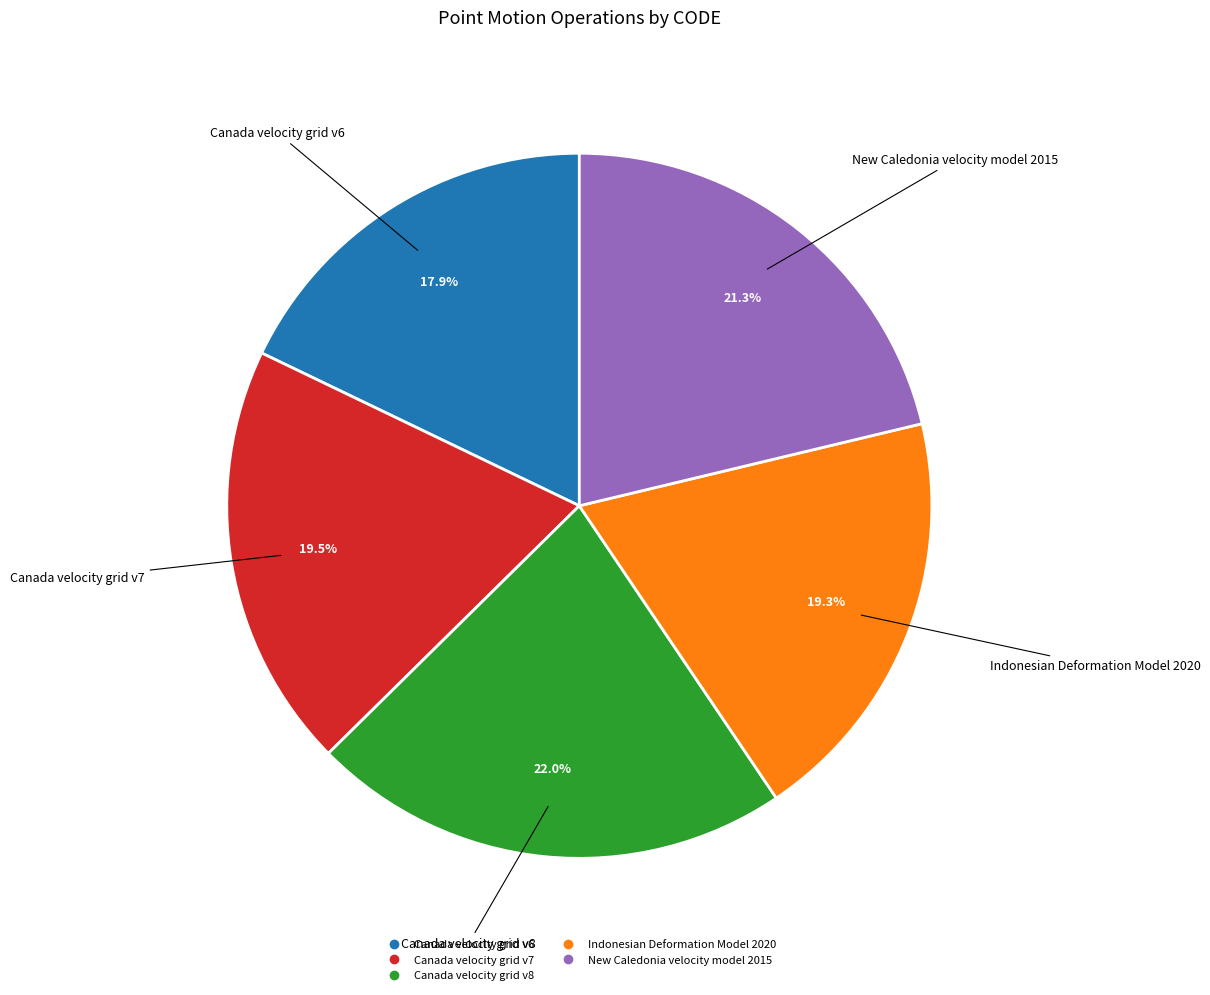

How many slices are in this pie chart?

5